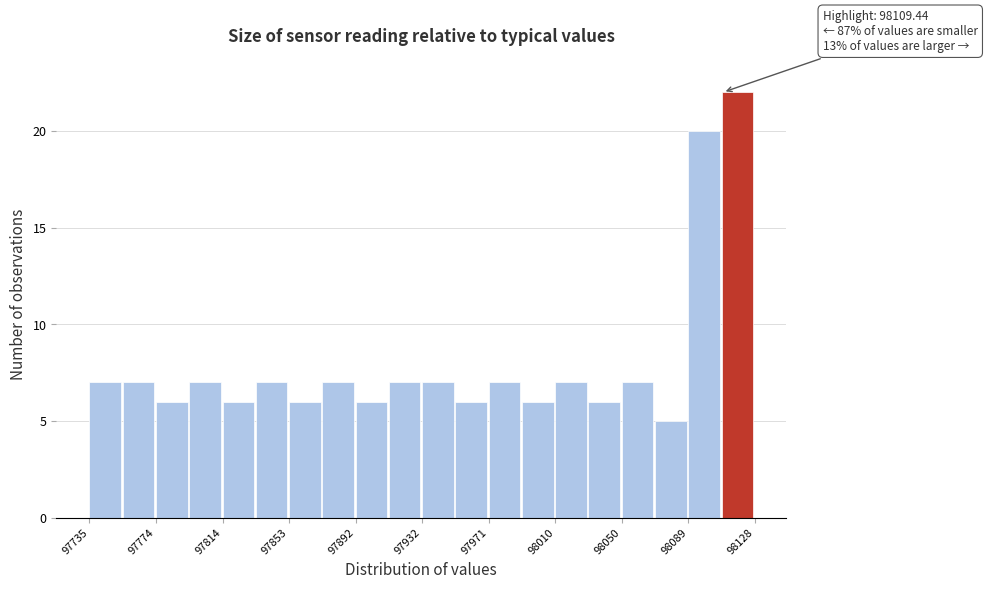

Around what value on the x-axis is the tallest bar? Give the approximate position of its centre, as read against the axis.

98120